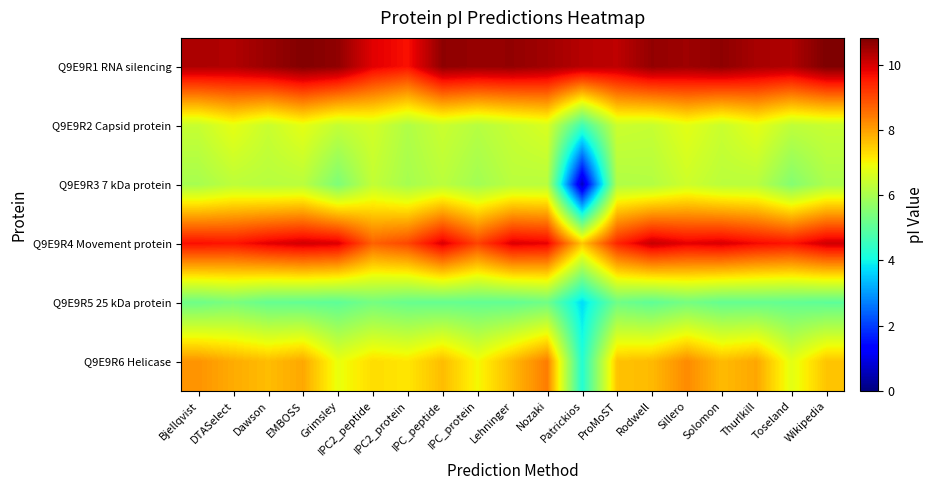

What is the total value across all series at DTASelect?

46.3